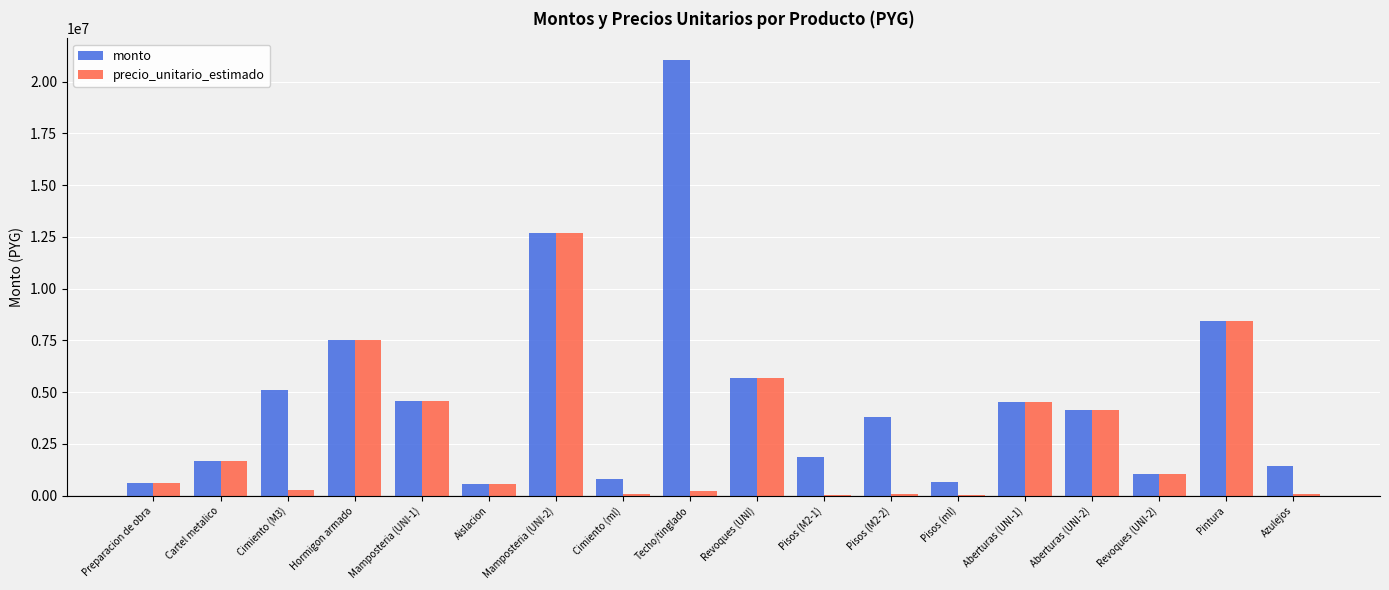

Which series changed the most between Cartel metalico and Azulejos?

precio_unitario_estimado